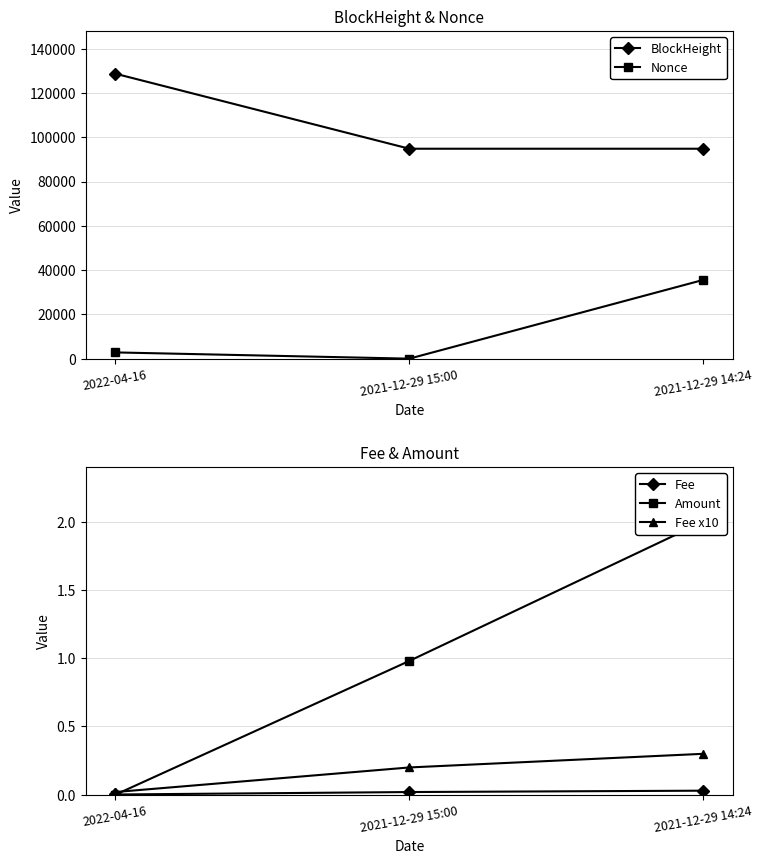

Reading right to left, what are all the values shown in this chart?

BlockHeight: 2021-12-29 14:24=94811.0	2021-12-29 15:00=94813.0	2022-04-16=128723.0
Nonce: 2021-12-29 14:24=35589.0	2021-12-29 15:00=0.0	2022-04-16=2823.0
Fee: 2021-12-29 14:24=0.0	2021-12-29 15:00=0.0	2022-04-16=0.0
Amount: 2021-12-29 14:24=2.0	2021-12-29 15:00=1.0	2022-04-16=0.0
Fee x10: 2021-12-29 14:24=0.3	2021-12-29 15:00=0.2	2022-04-16=0.0